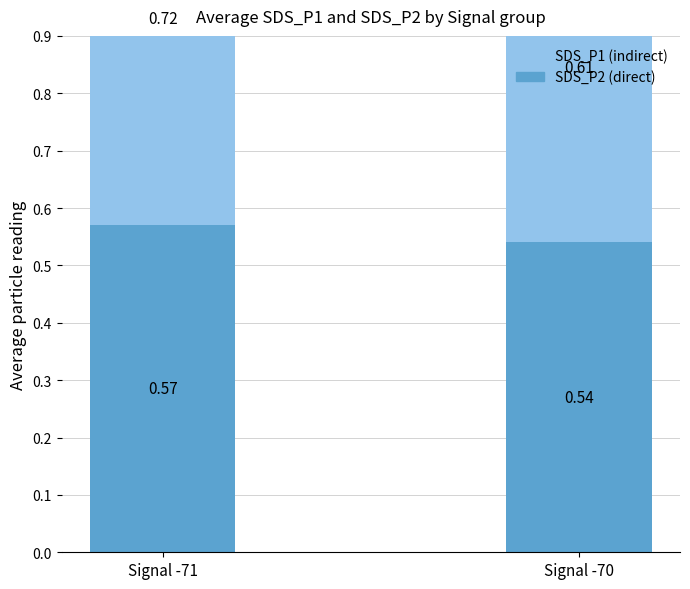

Rank the series at Signal -70 from lowest to highest value.

SDS_P2 (direct), SDS_P1 (indirect)